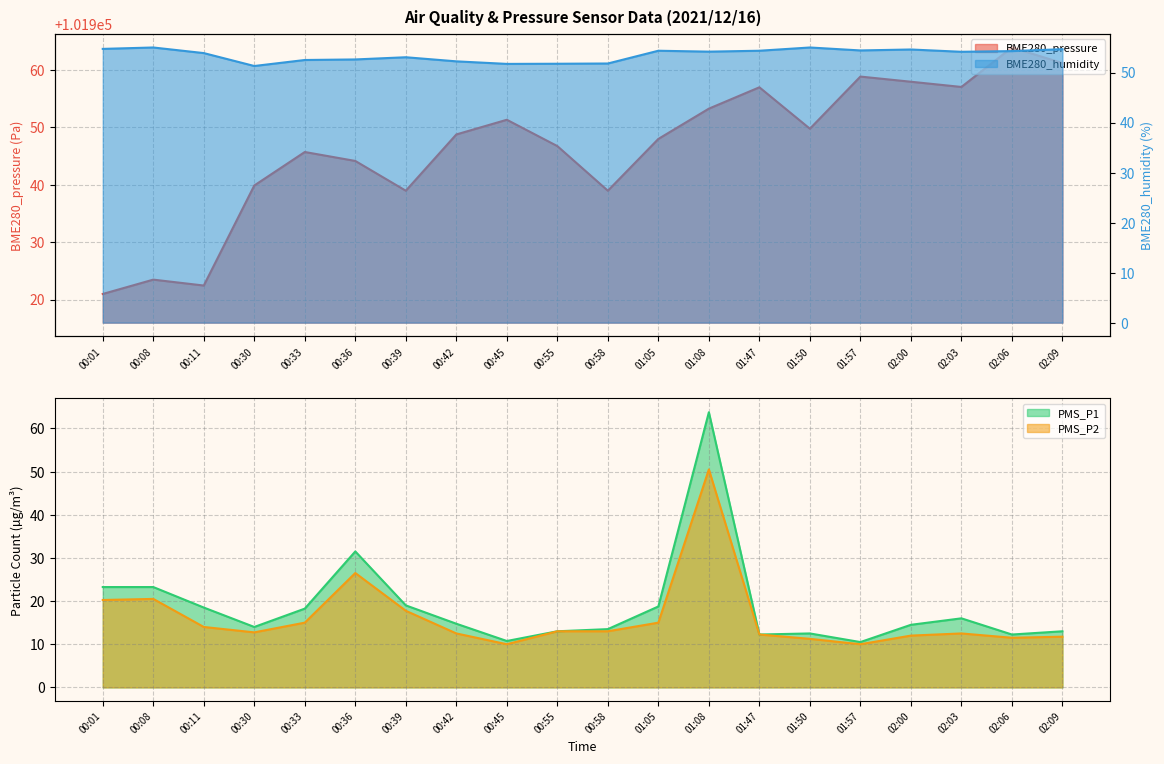

What is the maximum value for BME280_pressure?

101963.9